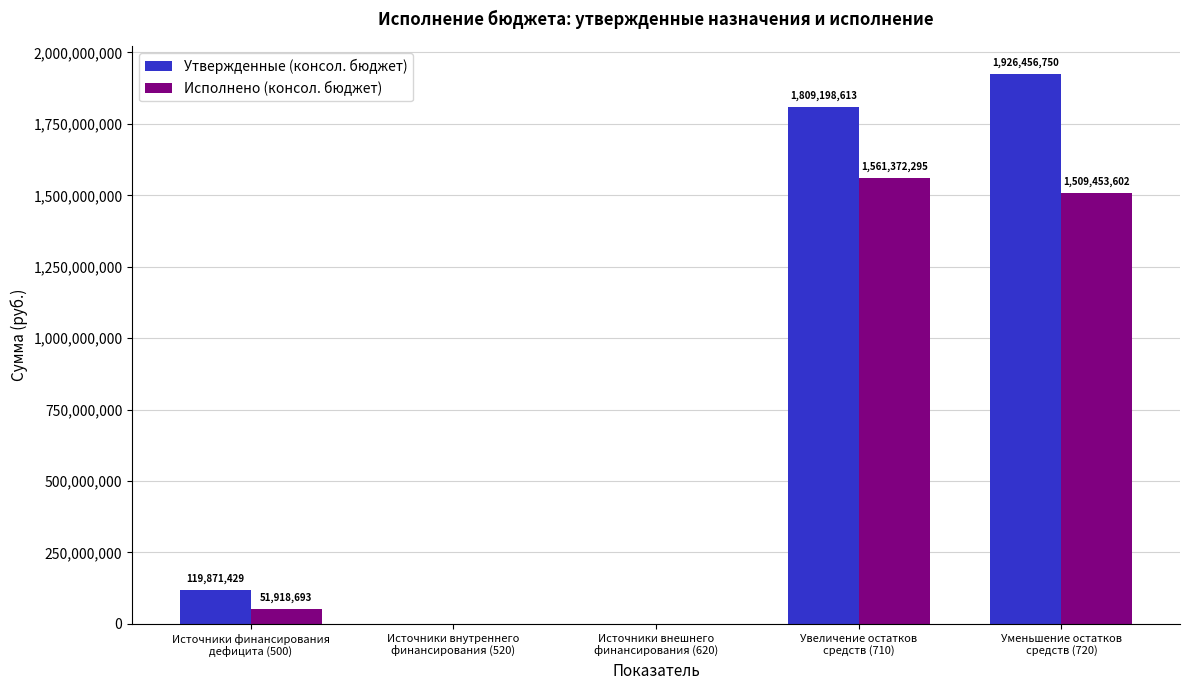

How many series are shown in this chart?

2